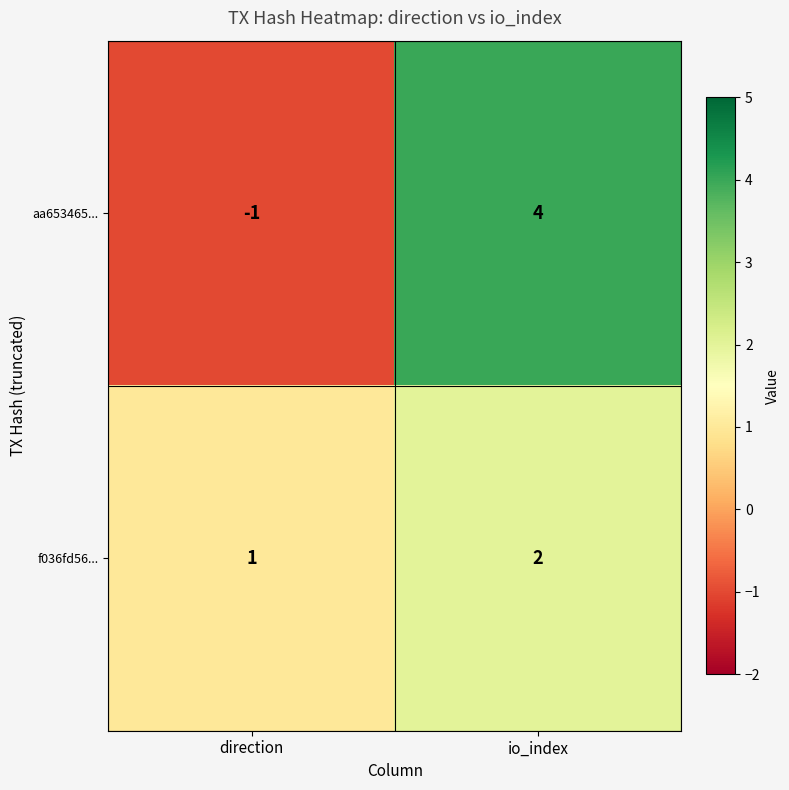

Is it true that aa653465... equals -1 at direction?

True